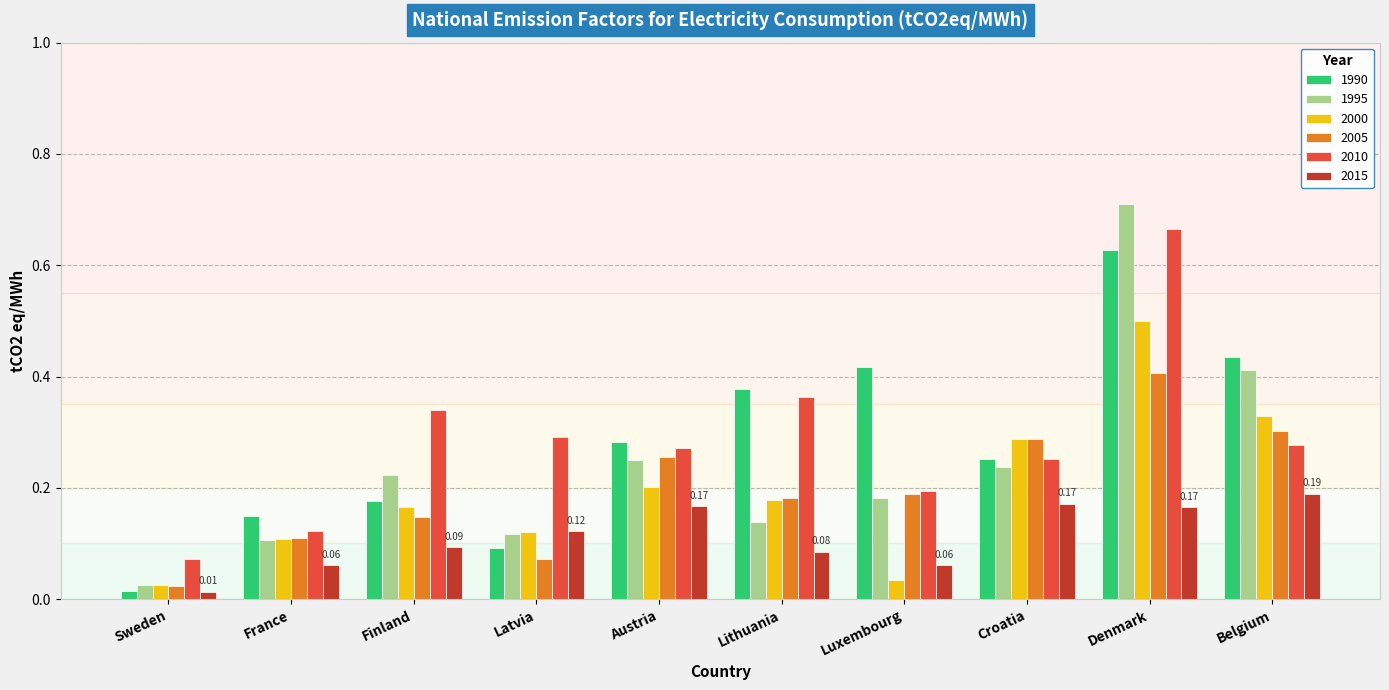

What is the sum of all 1995 values?

2.4